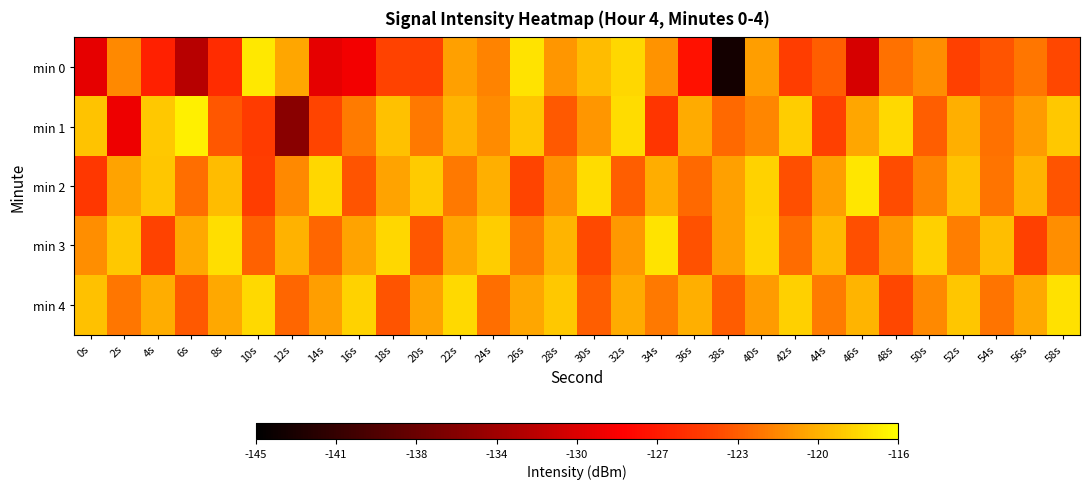

Between 6s and 2s, which is larger?

2s